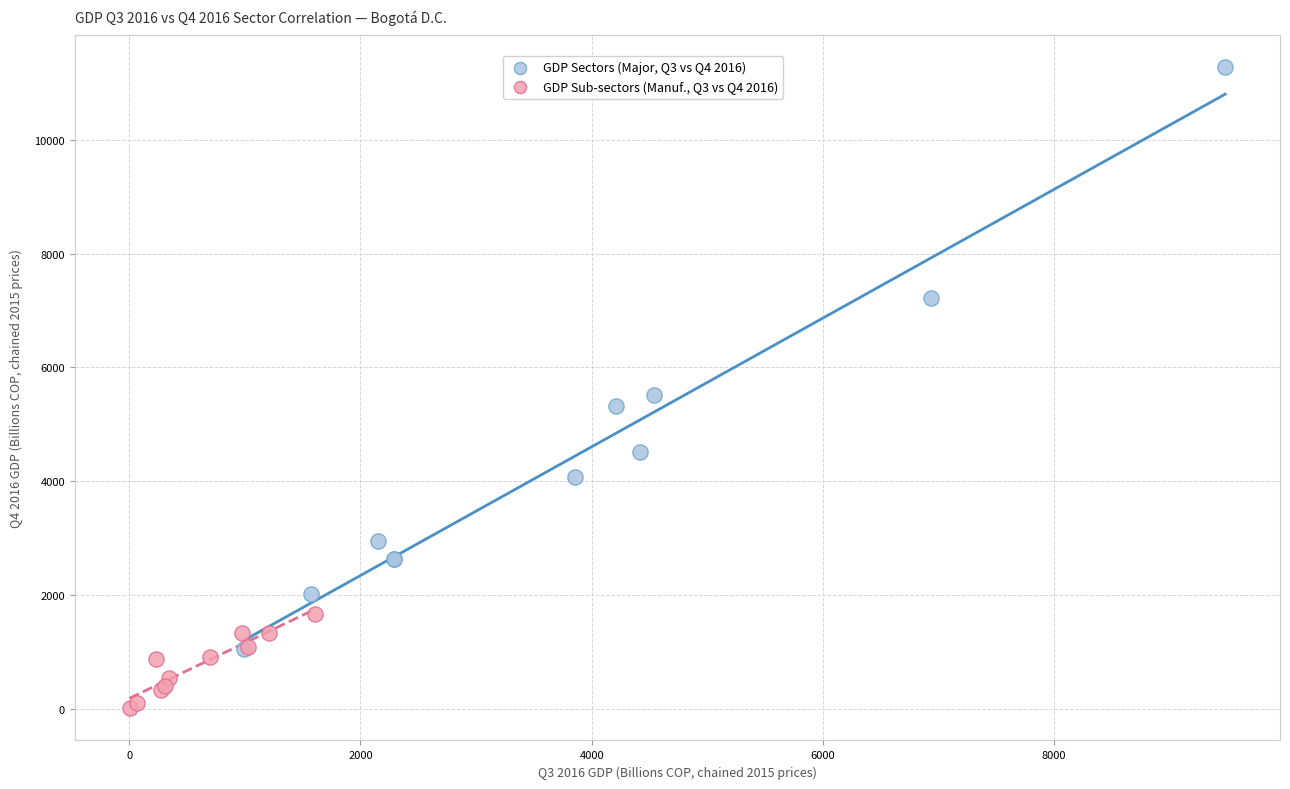

What are all the series names shown in the legend?

GDP Sectors (Major, Q3 vs Q4 2016), GDP Sub-sectors (Manuf., Q3 vs Q4 2016)